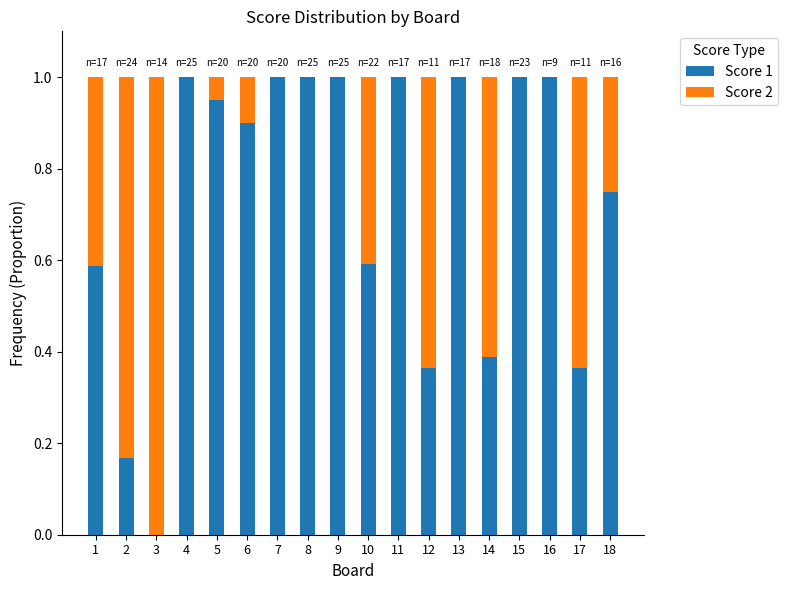

Is it true that Score 1 equals 1.3 at 18?

False